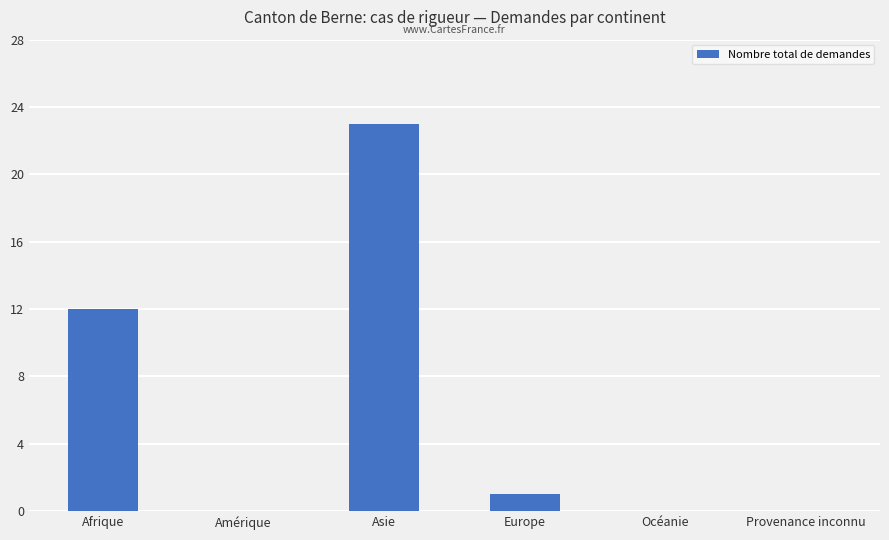

What is the sum of the values at Provenance inconnu and Asie?

23